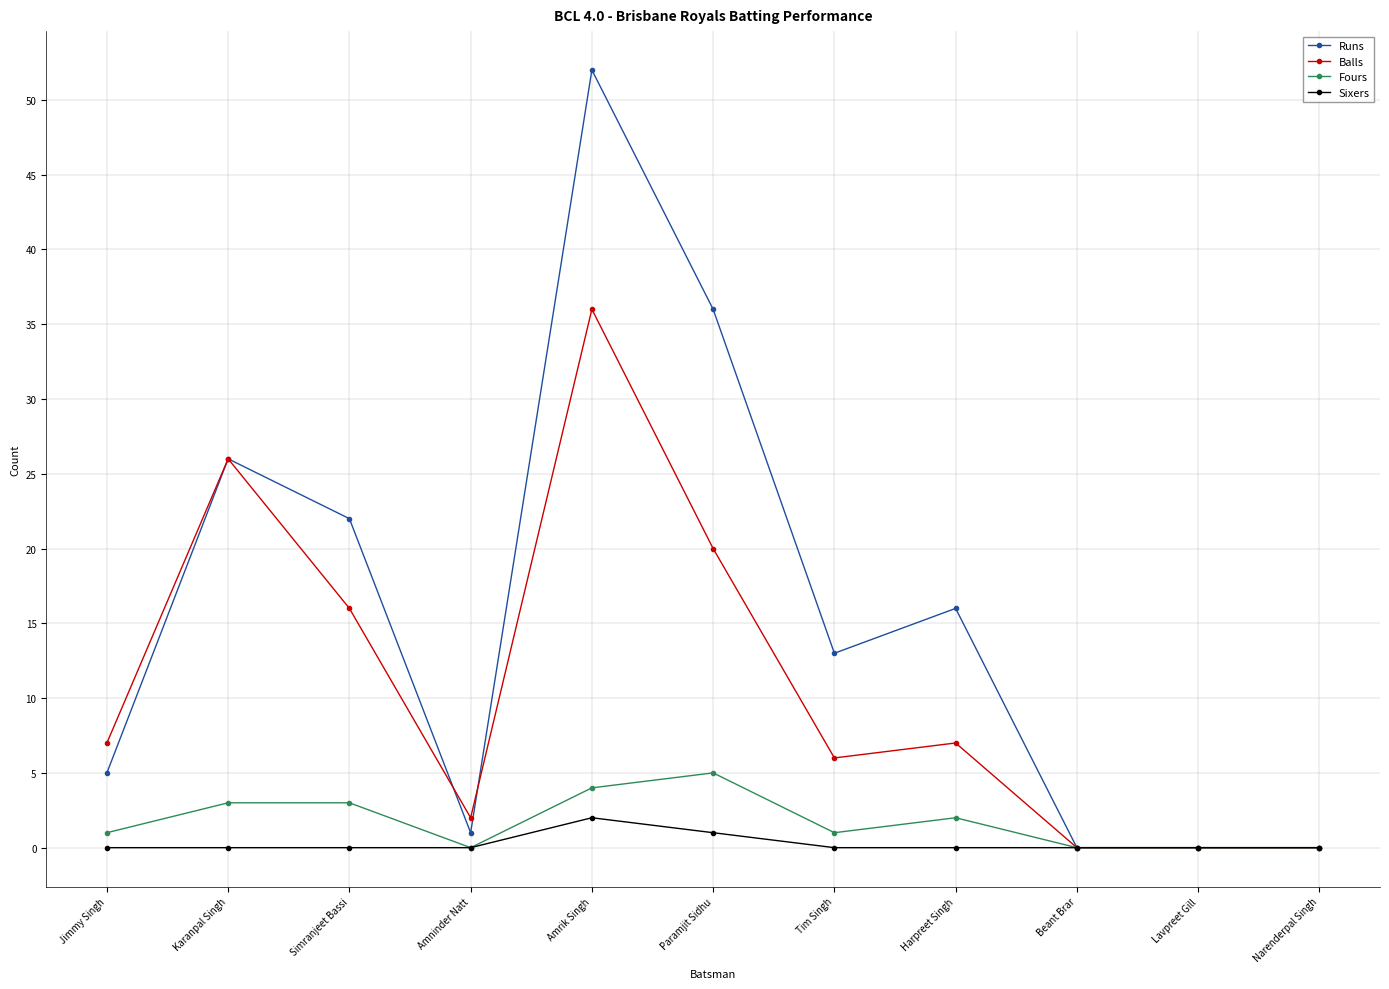

Reading left to right, extract all data points from this chart.

Runs: 5	26	22	1	52	36	13	16	0	0	0
Balls: 7	26	16	2	36	20	6	7	0	0	0
Fours: 1	3	3	0	4	5	1	2	0	0	0
Sixers: 0	0	0	0	2	1	0	0	0	0	0